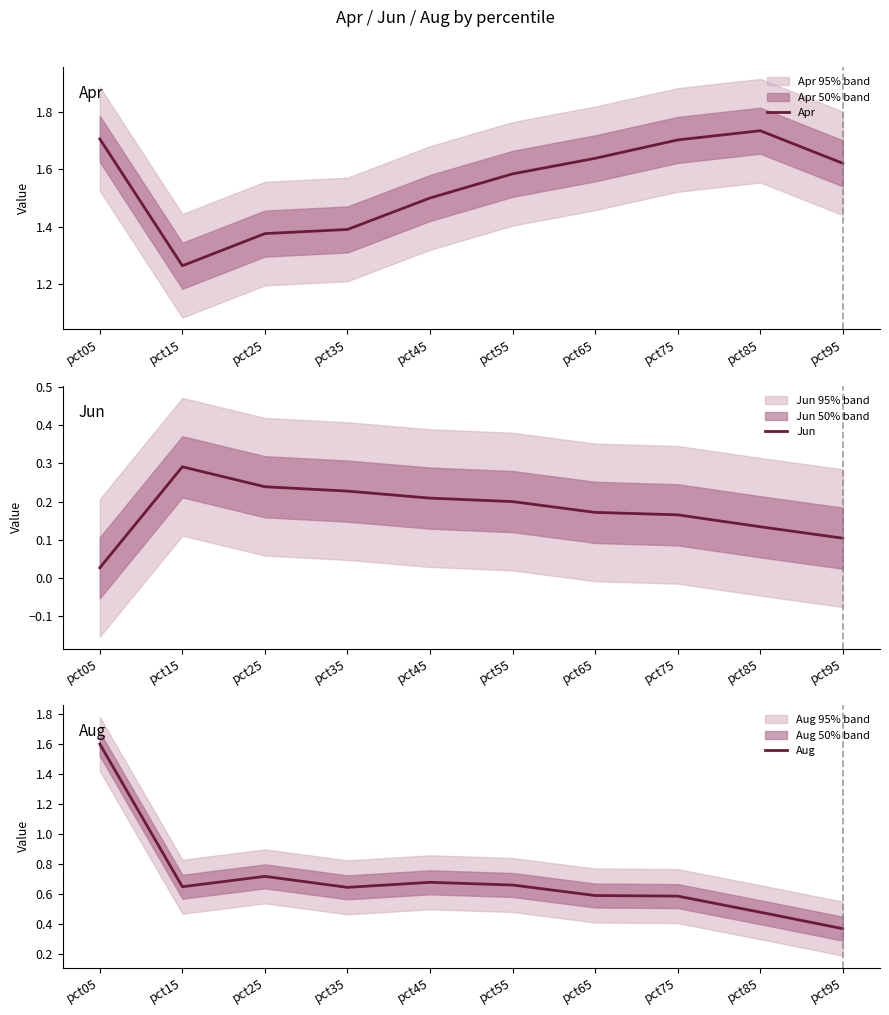

What is the difference between the second highest and second lowest values in the Jun series?

0.1